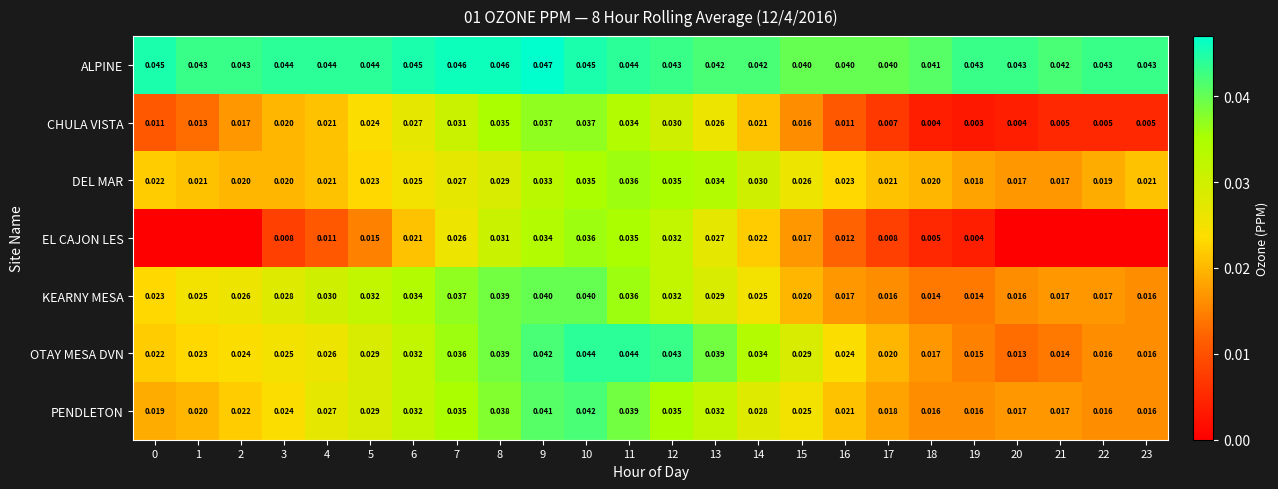

Is the value of KEARNY MESA at 12 greater than the value of OTAY MESA DVN at 19?

Yes